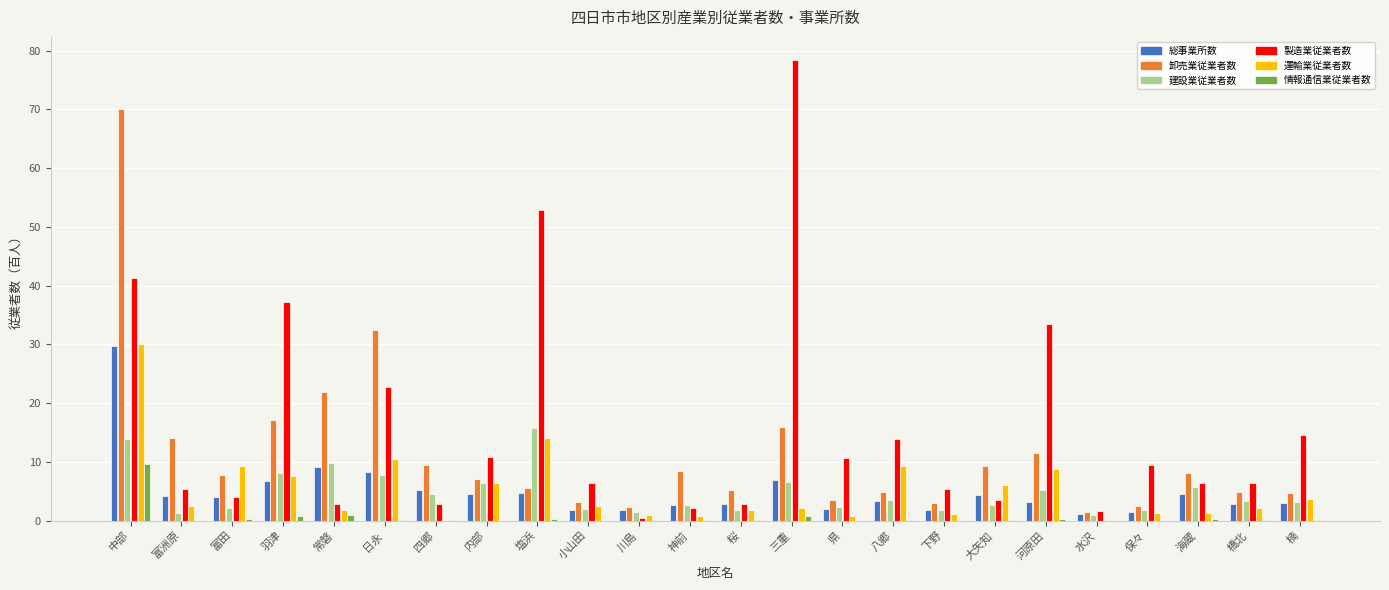

Which series has the largest total across all categories?

製造業従業者数